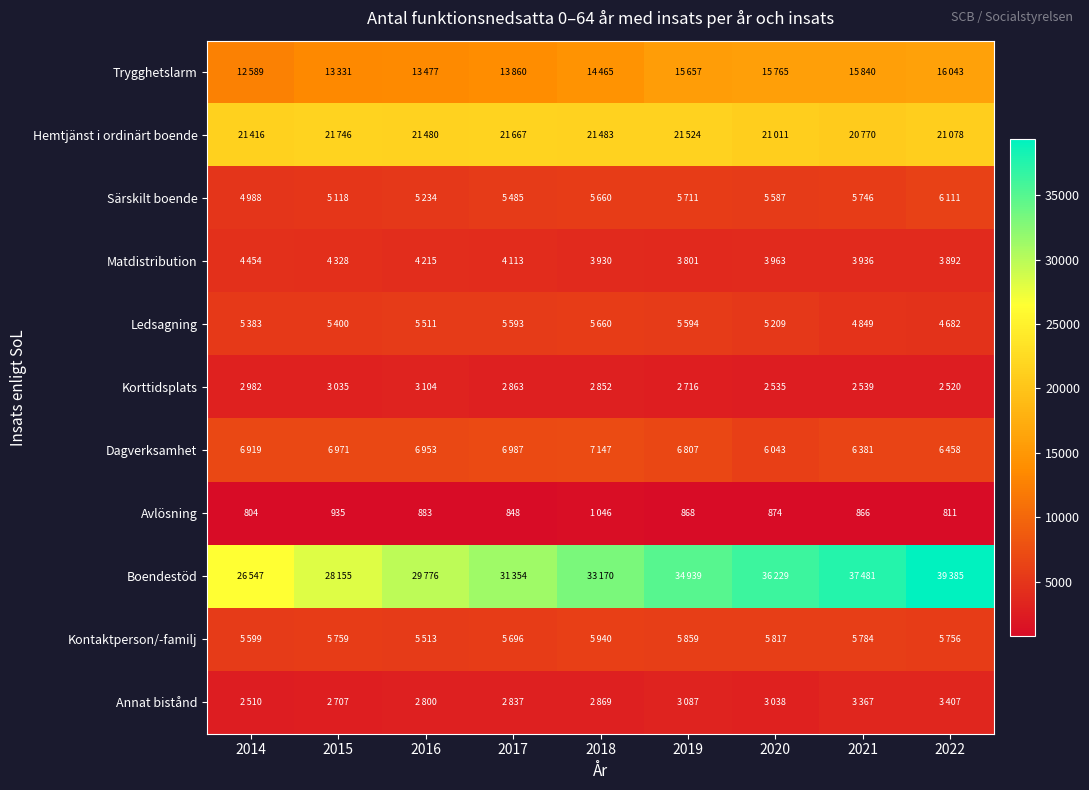

The value of Avlösning at 2022 is 1411. True or false?

False